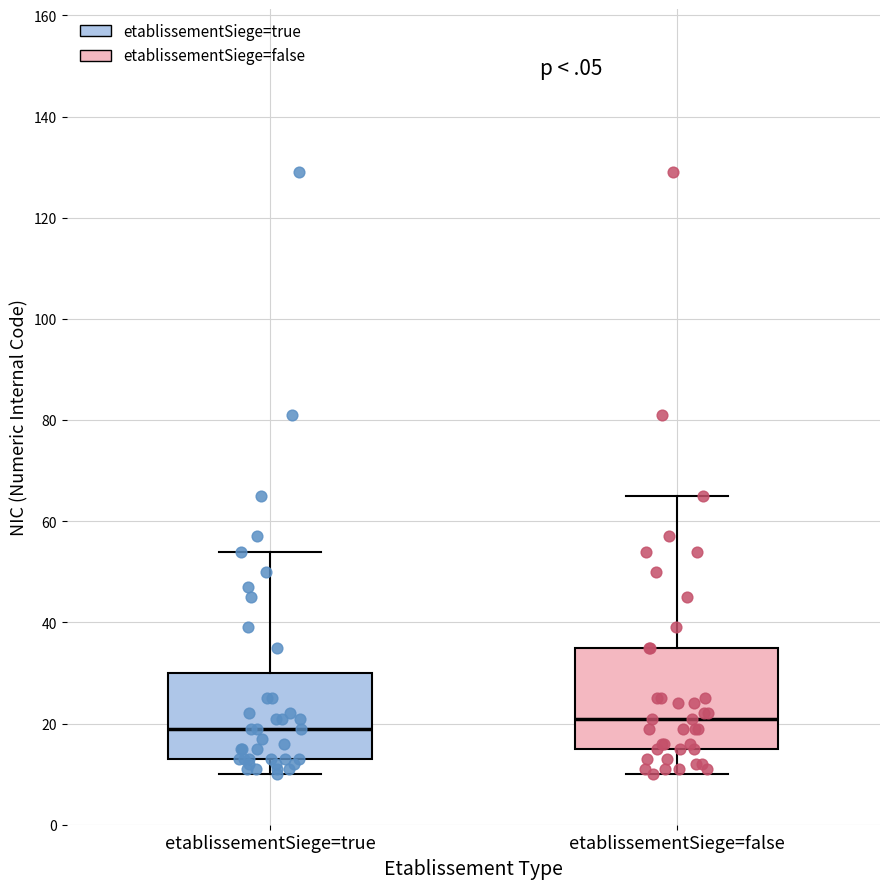

Reading left to right, read every box against the y-axis: the position of its median line, the range the box covers, and the ends of its whiskers. The values are not printed on the chart, so give them approximately, as read against the axis.

etablissementSiege=true: median 20, box 14 to 30, whiskers 10 to 54
etablissementSiege=false: median 22, box 16 to 36, whiskers 10 to 66